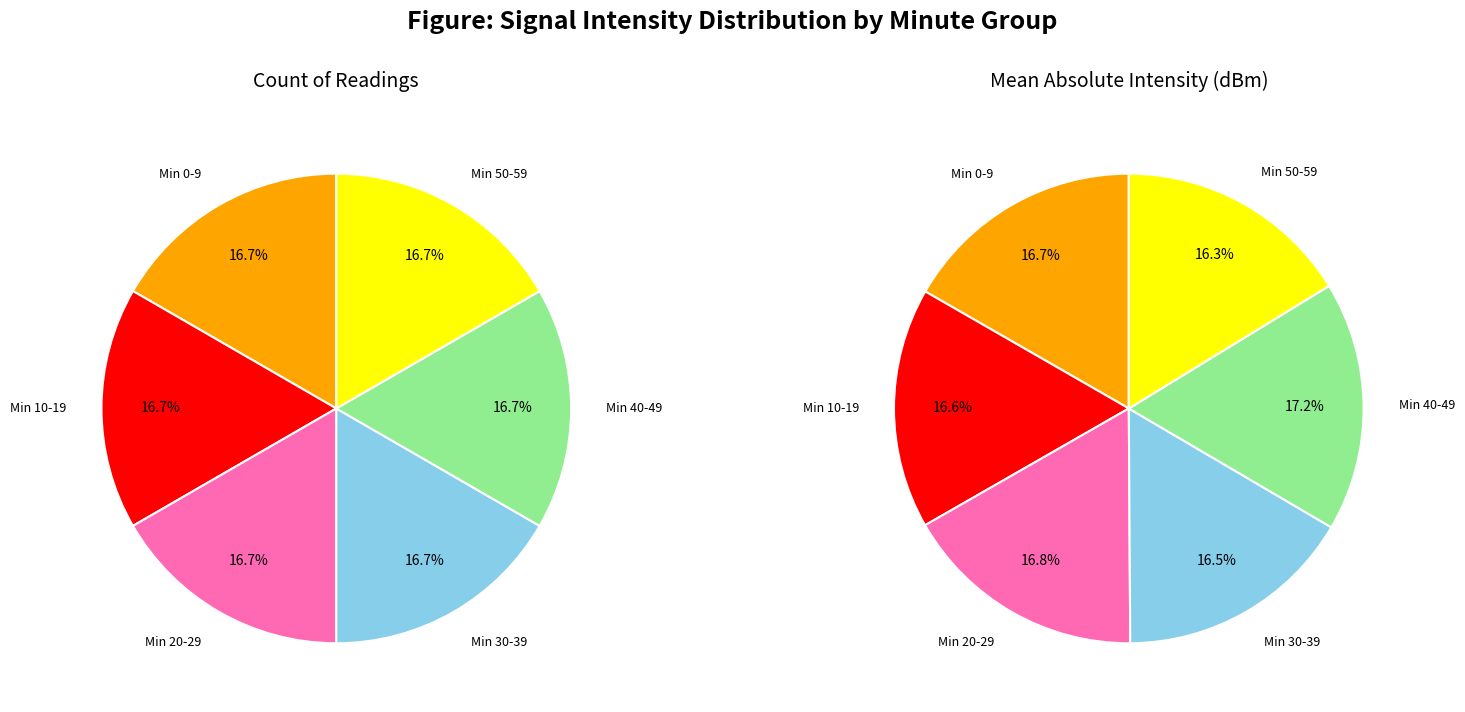

What is the difference between the highest and lowest values at minute=1?

1.2